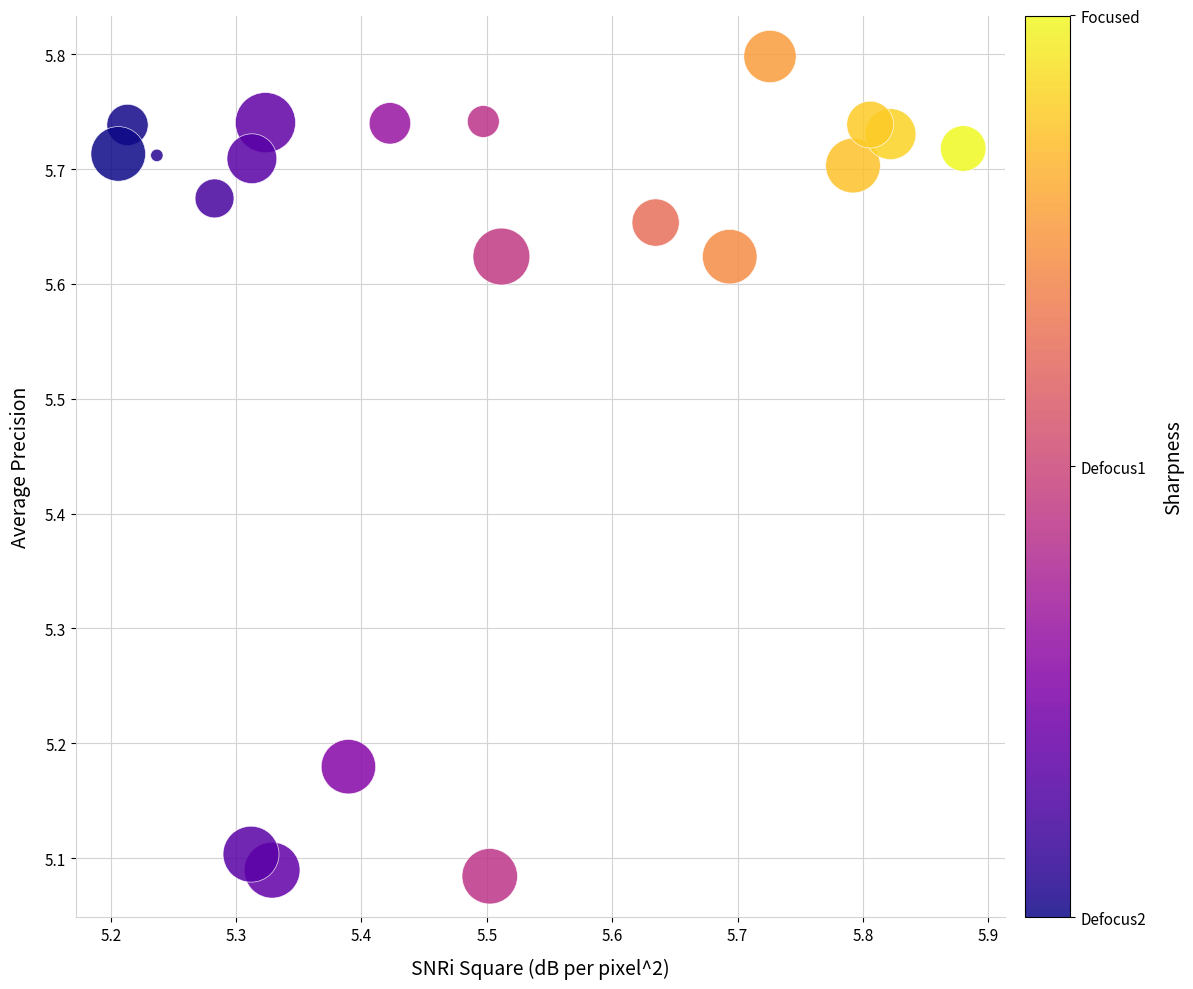

What is the range of Y values (max minus min)?

0.7